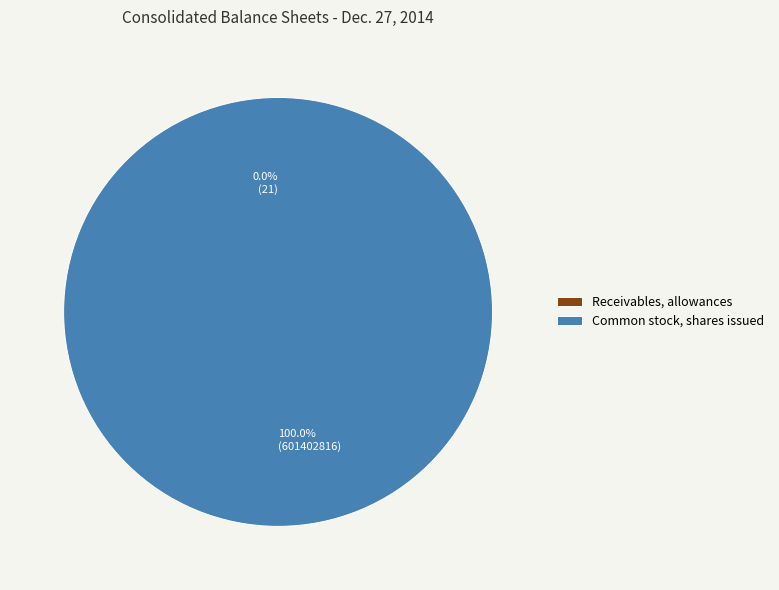

What is the largest slice in the pie chart?

Common stock, shares issued